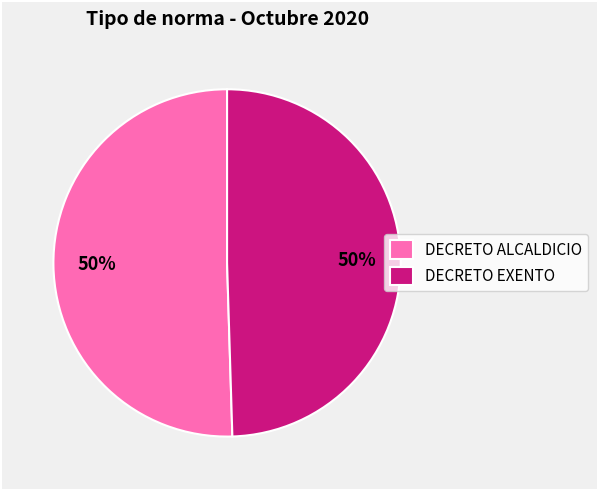

Is it true that DECRETO ALCALDICIO is 50% of the pie?

True